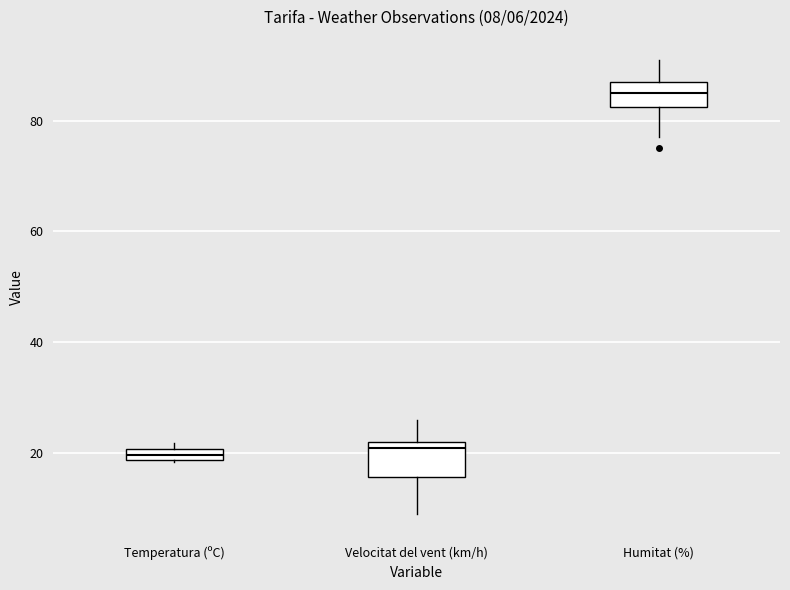

Which box has the highest median line?

Humitat (%)